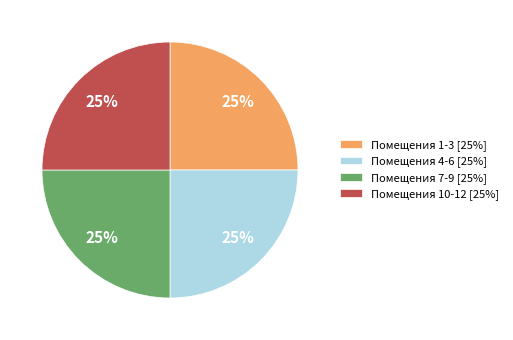

True or false: Помещения 7-9 [25%] accounts for 25% of the total.

True